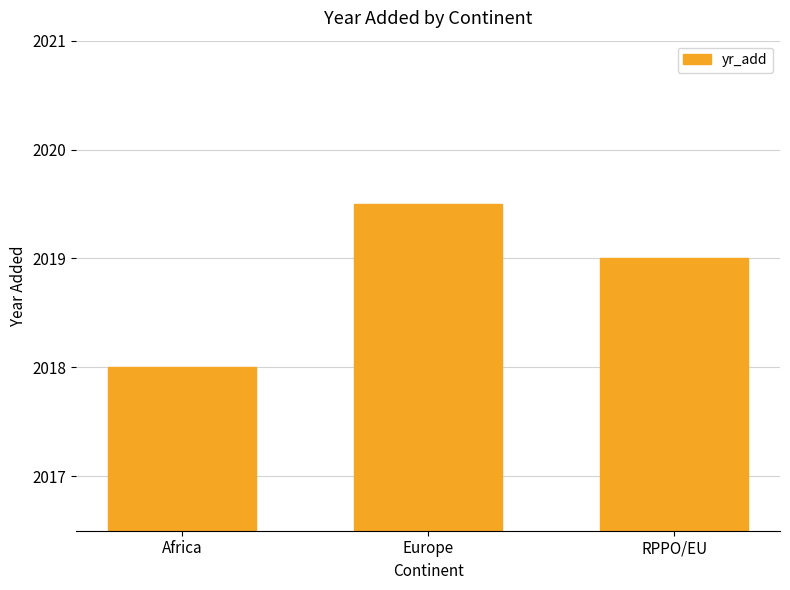

Is it true that the value at Europe is 816.1?

False